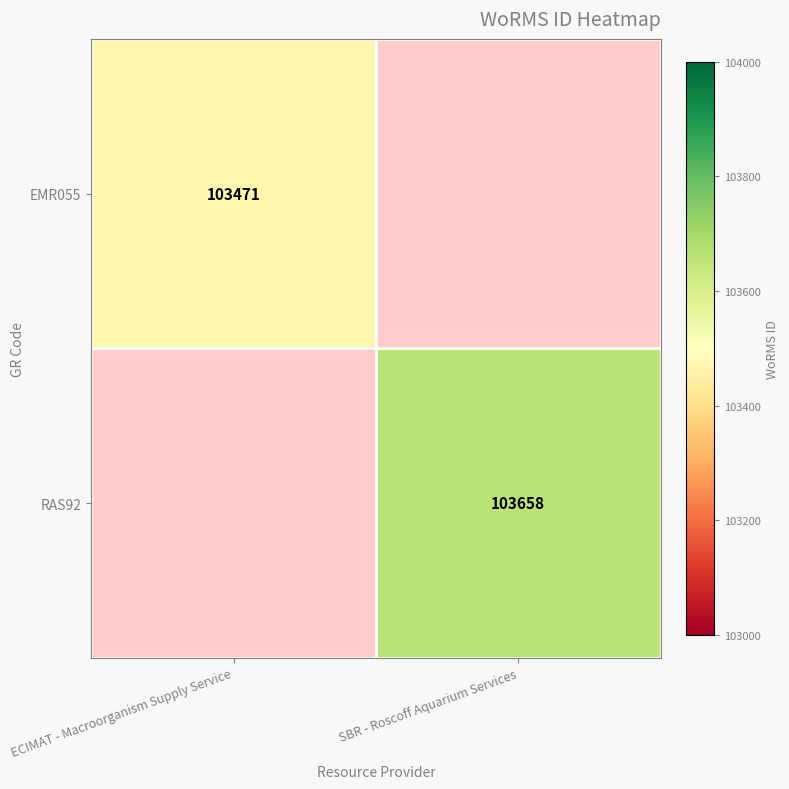

True or false: EMR055 has a value of 160131.2 at ECIMAT - Macroorganism Supply Service.

False